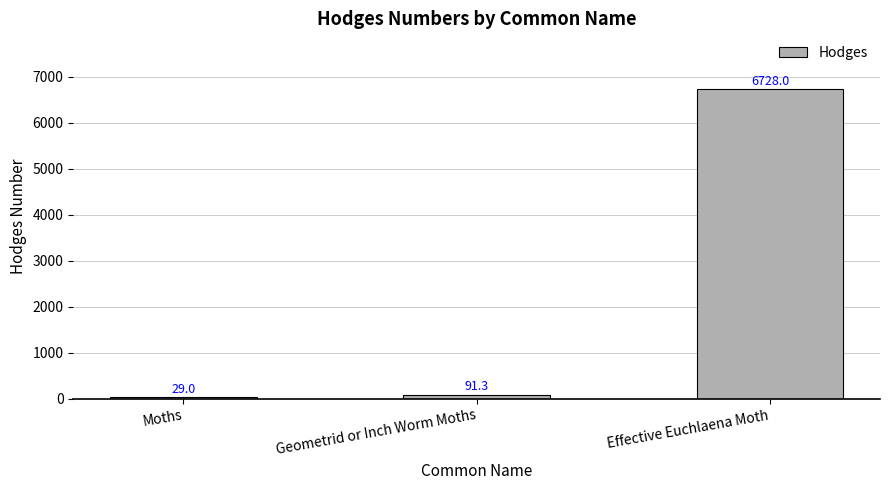

The chart shows a value of 3212.1 at Effective Euchlaena Moth. True or false?

False